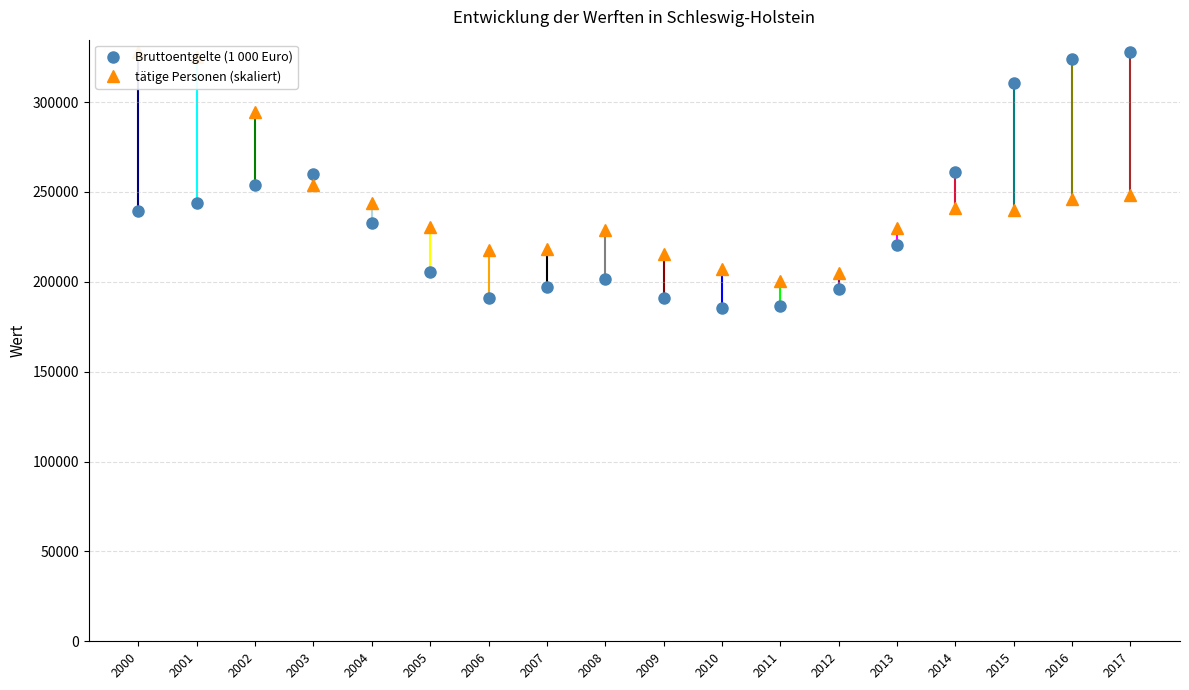

Reading right to left, extract all data points from this chart.

Bruttoentgelte (1 000 Euro): 327628.0	323994.0	310829.0	261281.0	220324.0	195995.0	186776.0	185640.0	191082.0	201466.0	197085.0	191061.0	205643.0	232508.0	259824.0	253713.0	244073.0	239306.0
tätige Personen (skaliert): 248103.2	245832.3	239776.7	241068.0	229758.2	205045.8	200726.7	207005.0	215598.6	229001.2	218136.7	217914.0	230515.1	243650.5	253758.1	294277.4	325000.9	327628.0